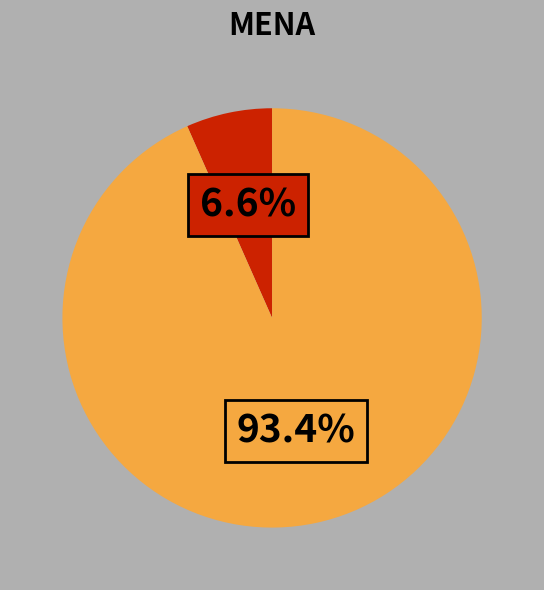

To the nearest percent, what is the difference between the largest and smallest slice percentages?

87%